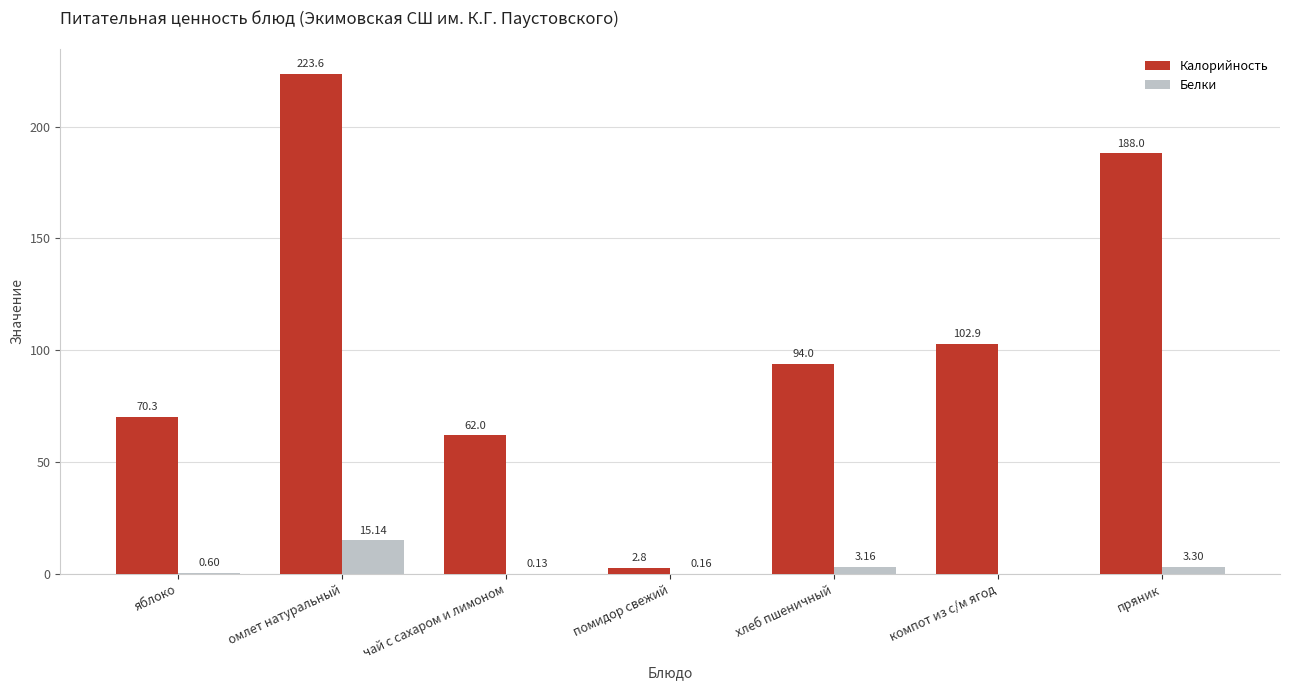

What is the sum of all Белки values?

22.5